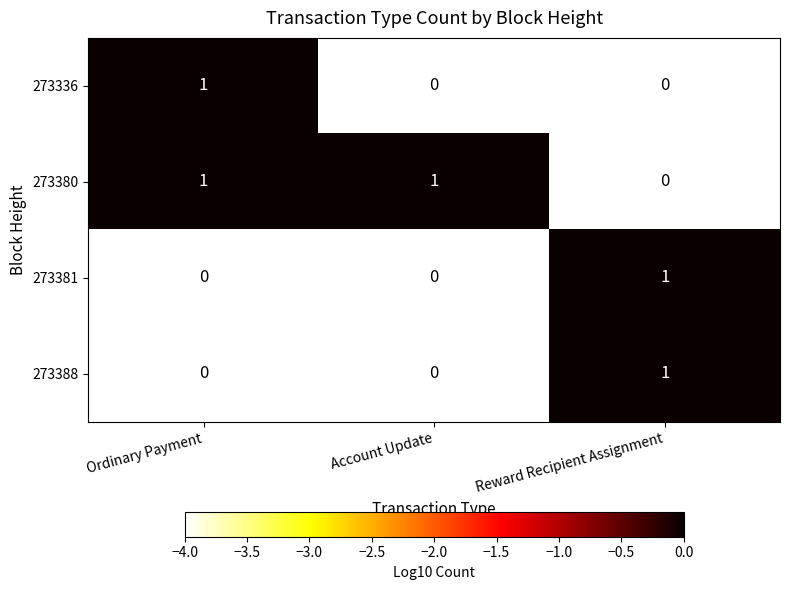

What is the spread (max minus min) of values at Account Update?

1